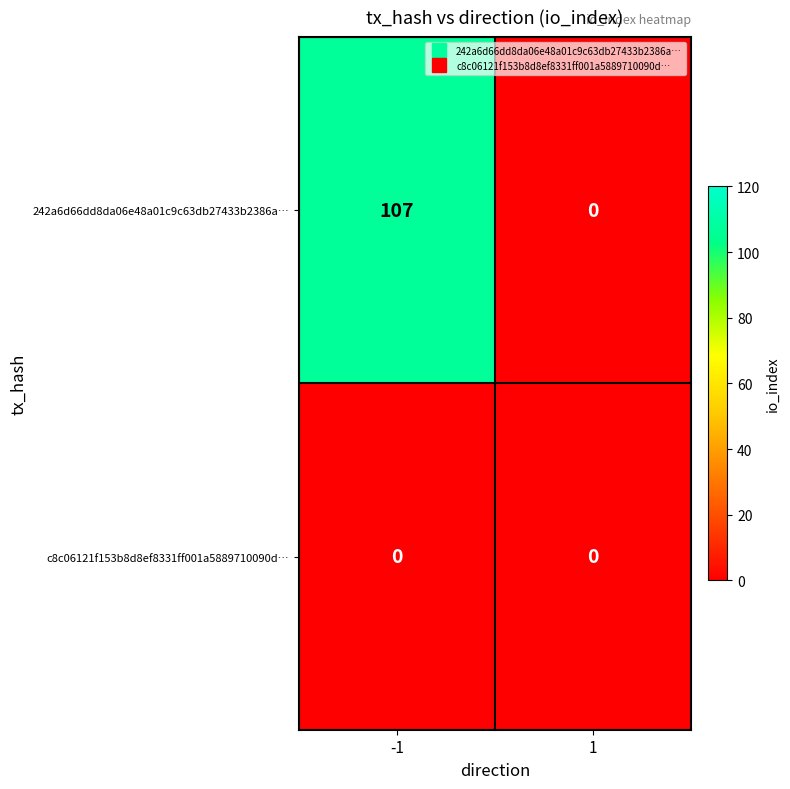

Which series has the largest total across all categories?

242a6d66dd8da06e48a01c9c63db27433b2386a…